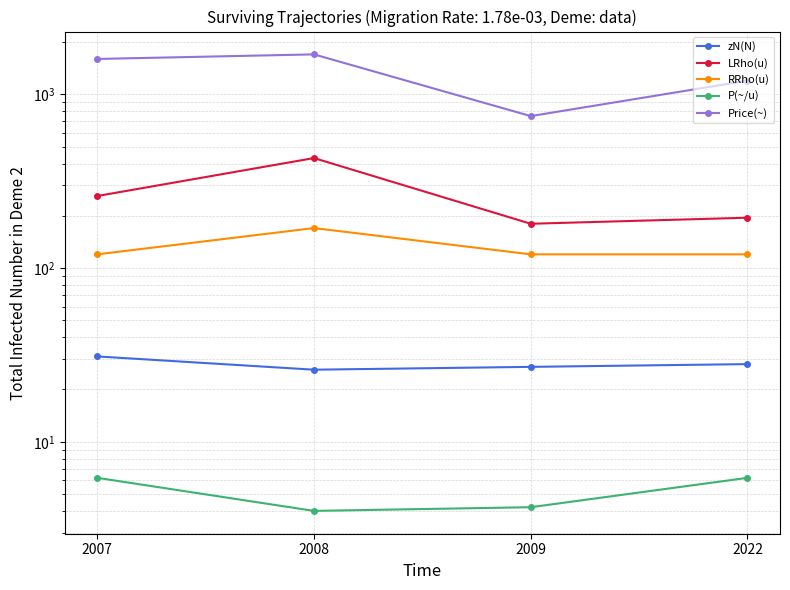

True or false: LRho(u) and P(~/u) cross at least once.

False